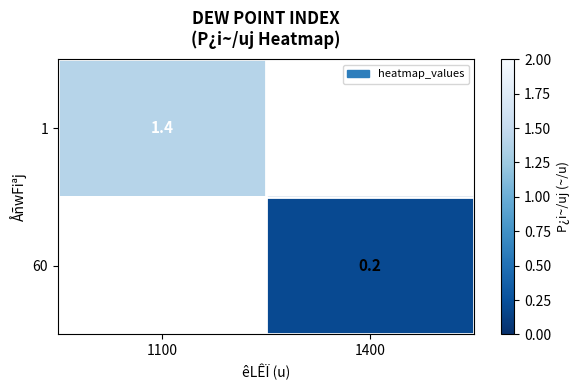

True or false: 60 has a value of 0.3 at 1400.

False